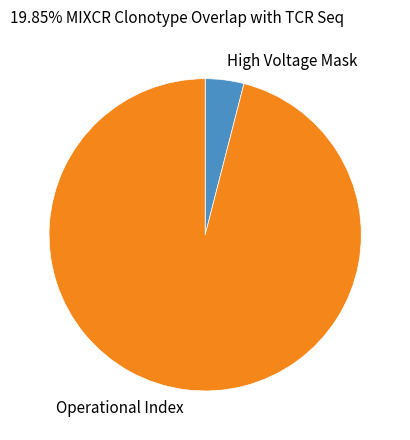

Which slice is the smallest?

High Voltage Mask